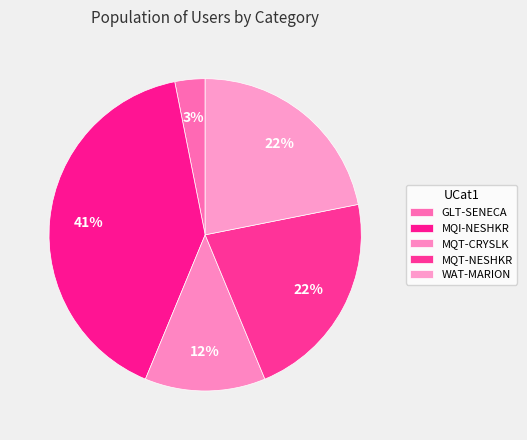

To the nearest percent, what is the combined percentage of GLT-SENECA and MQI-NESHKR?

44%